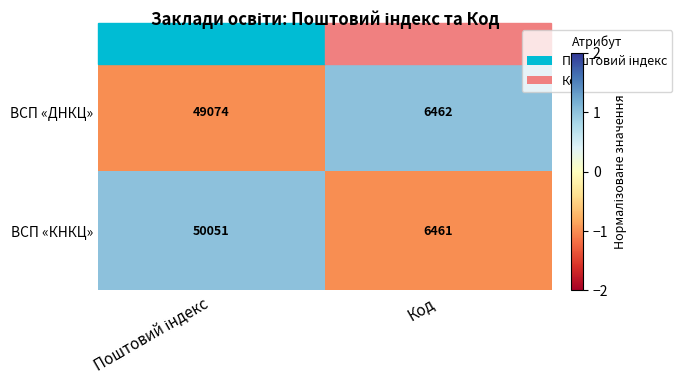

What is the total value across all series at Код?

12923